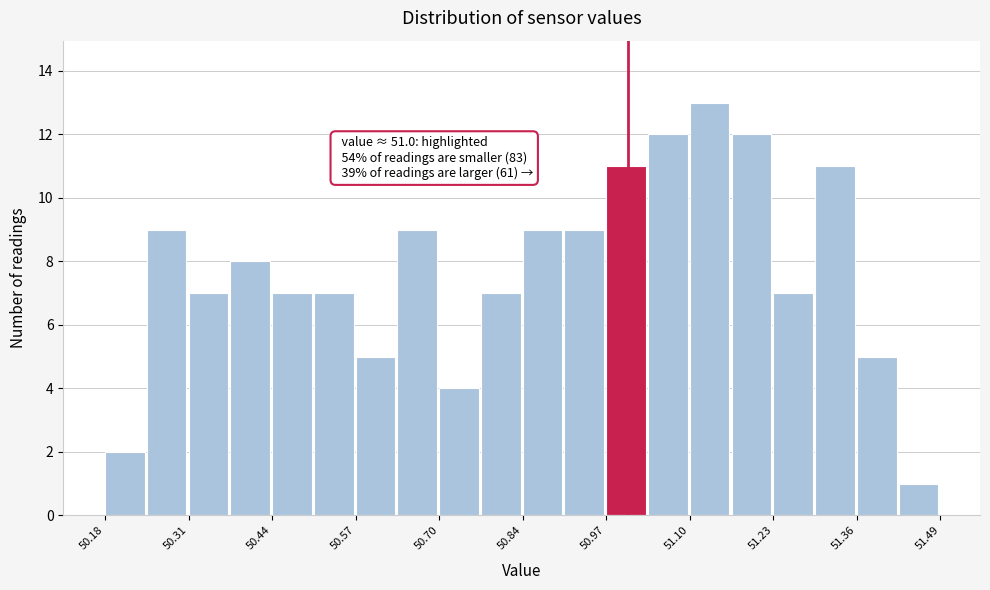

Read against the x-axis, roughly where is the centre of the tallest bar?

51.12